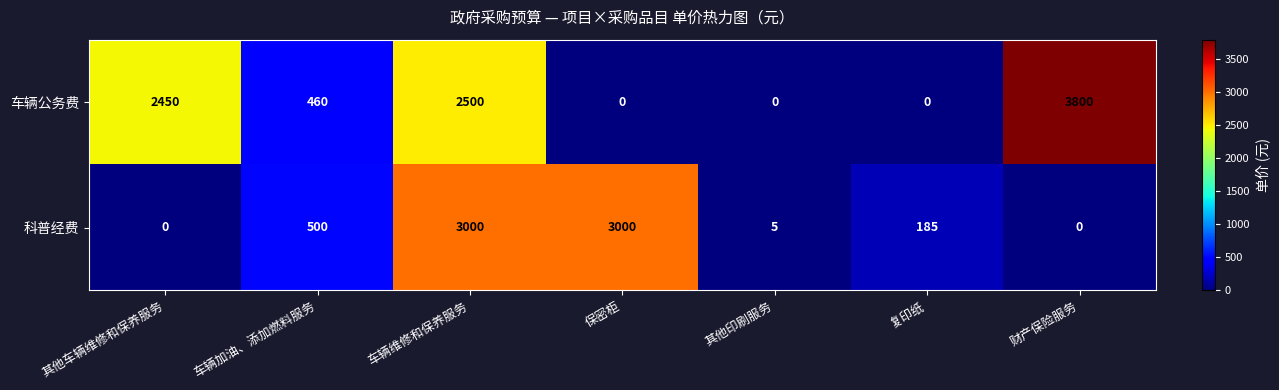

How many categories are shown in the chart?

7